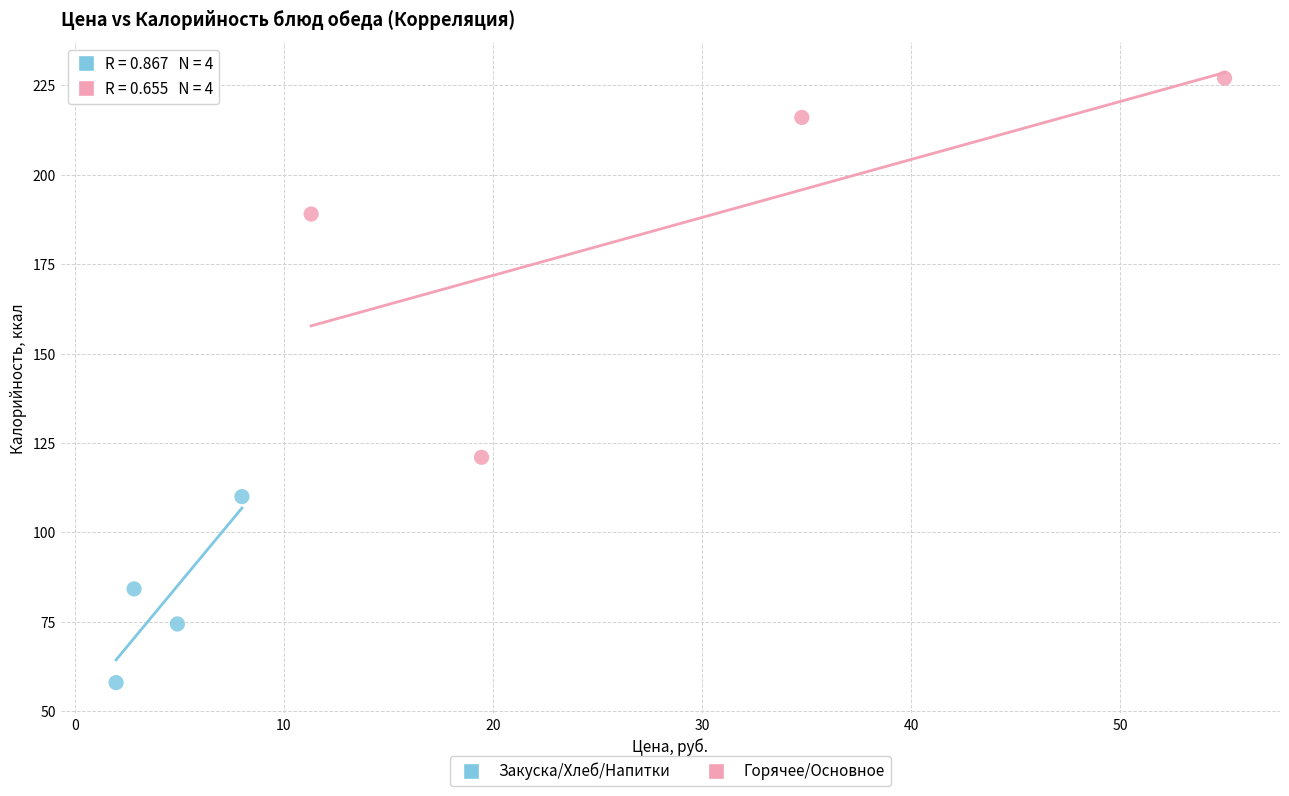

Which series reaches the maximum Y coordinate?

Горячее/Основное